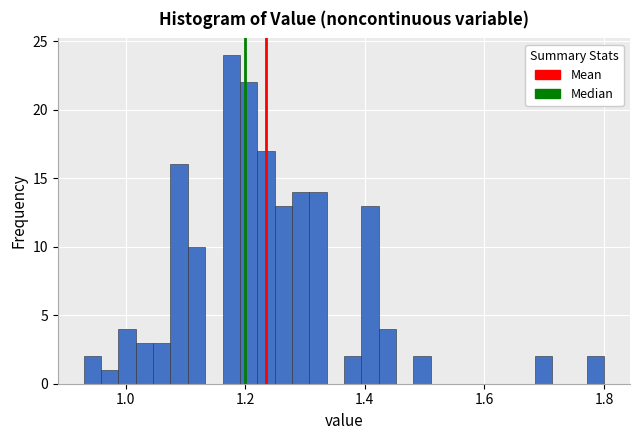

Around what value on the x-axis is the tallest bar? Give the approximate position of its centre, as read against the axis.

1.18